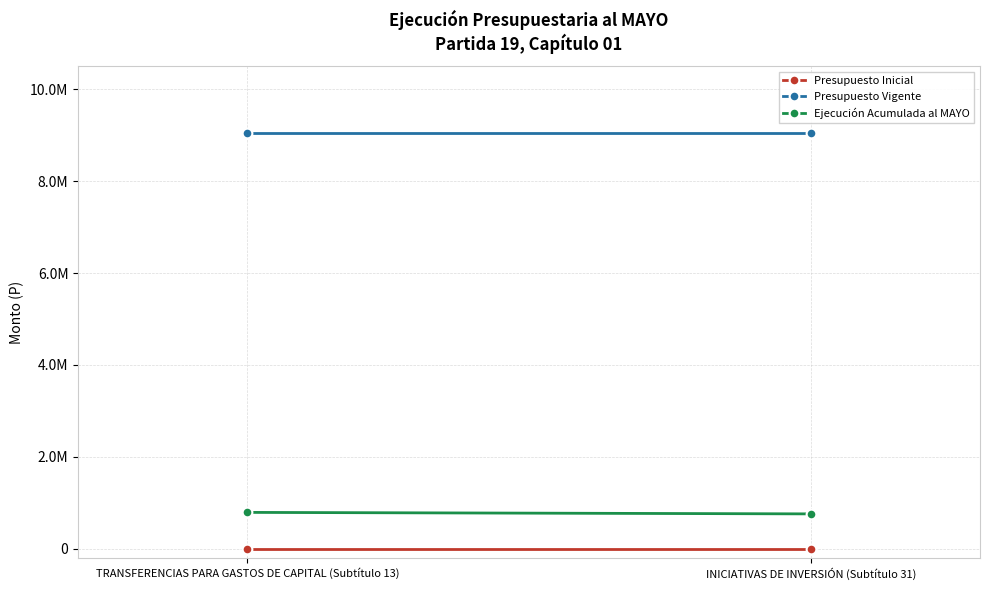

Is the value of Presupuesto Vigente at TRANSFERENCIAS PARA GASTOS DE CAPITAL (Subtítulo 13) greater than the value of Presupuesto Inicial at INICIATIVAS DE INVERSIÓN (Subtítulo 31)?

Yes